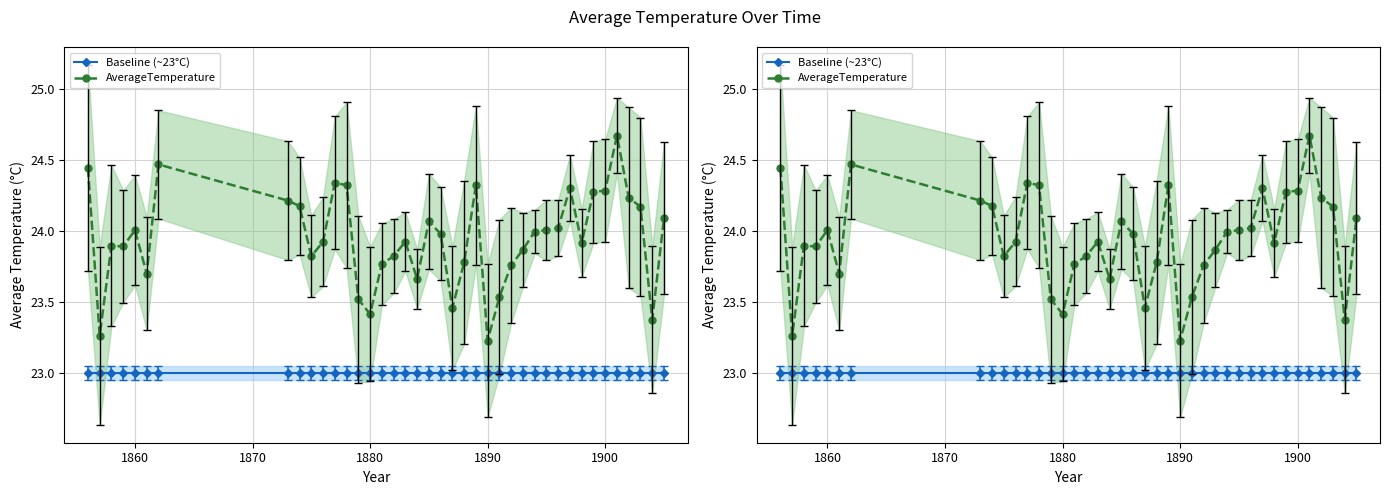

True or false: AverageTemperature and Baseline (~23°C) intersect in this chart.

False